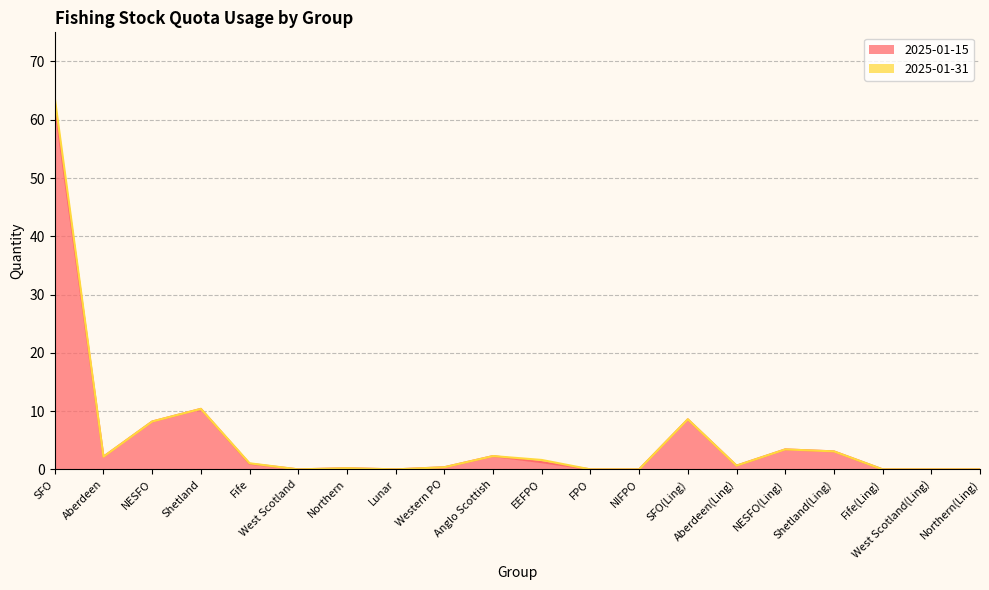

The value at Fife is 1.0. True or false?

True